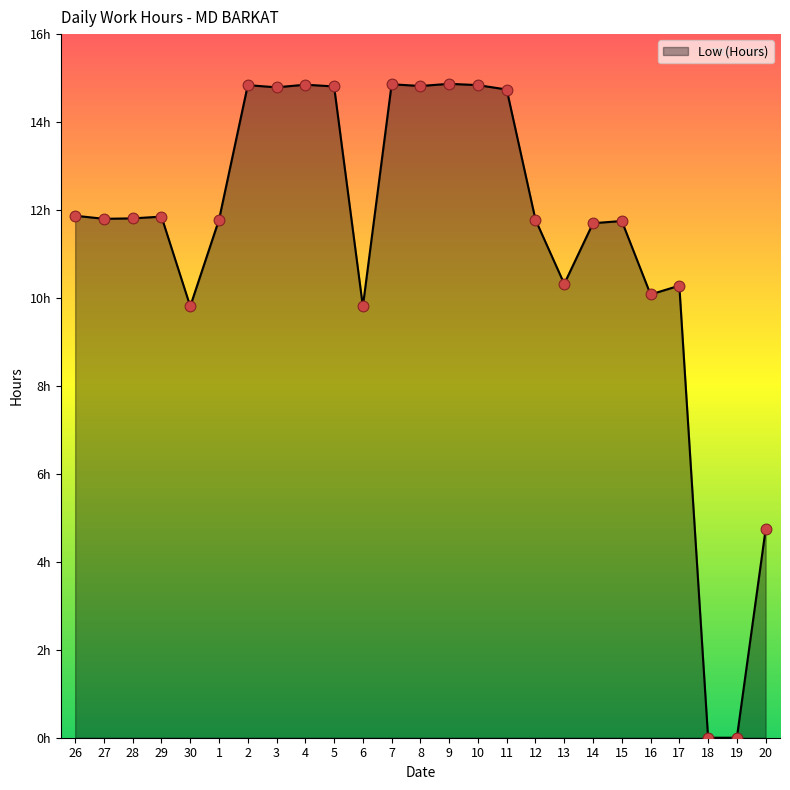

What is the change in value from 11 to 13?

-4.4